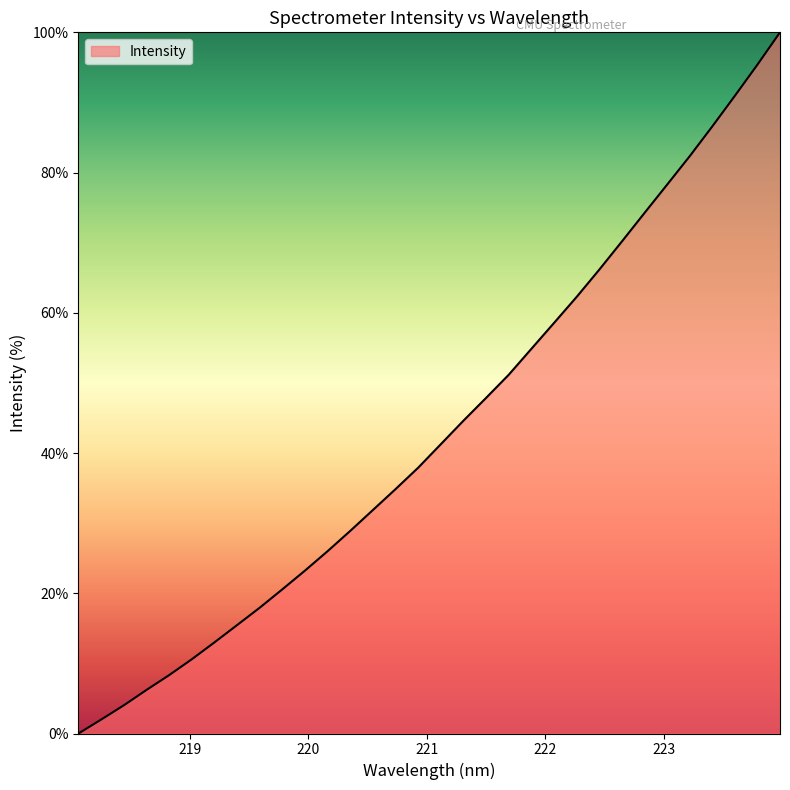

What is the greatest value displayed?

100.0